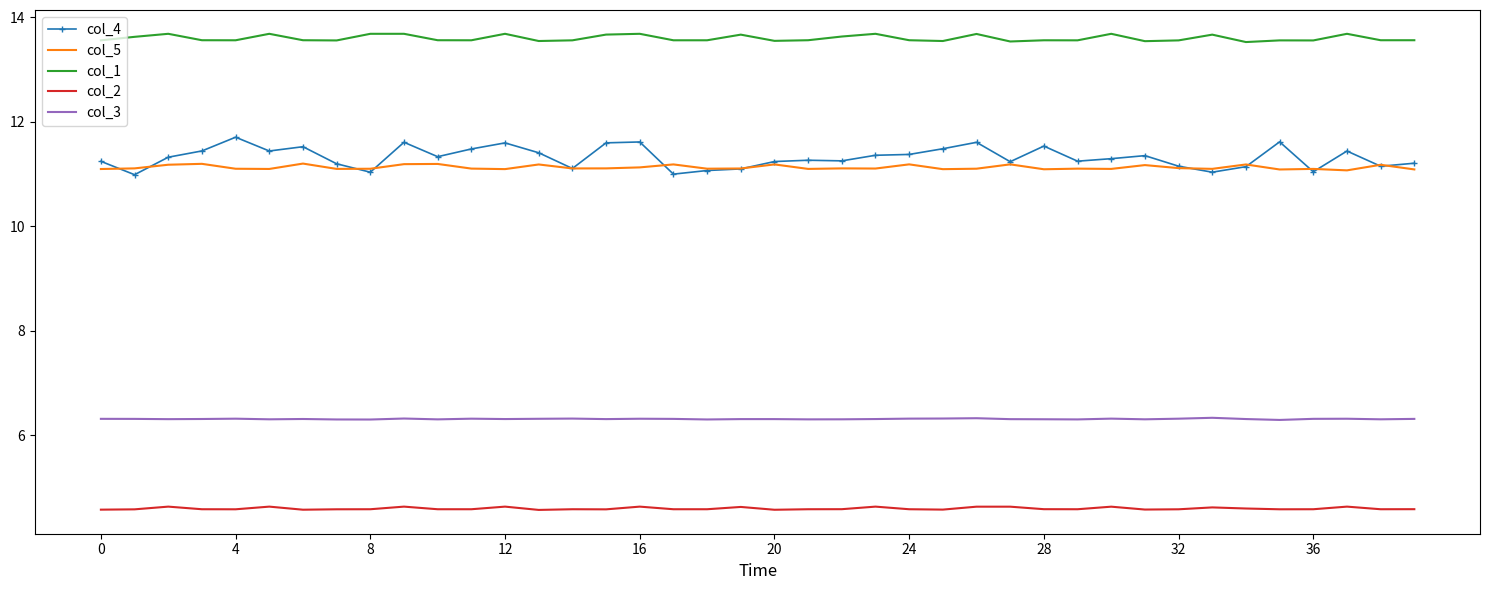

Which series has the widest spread of values?

col_4